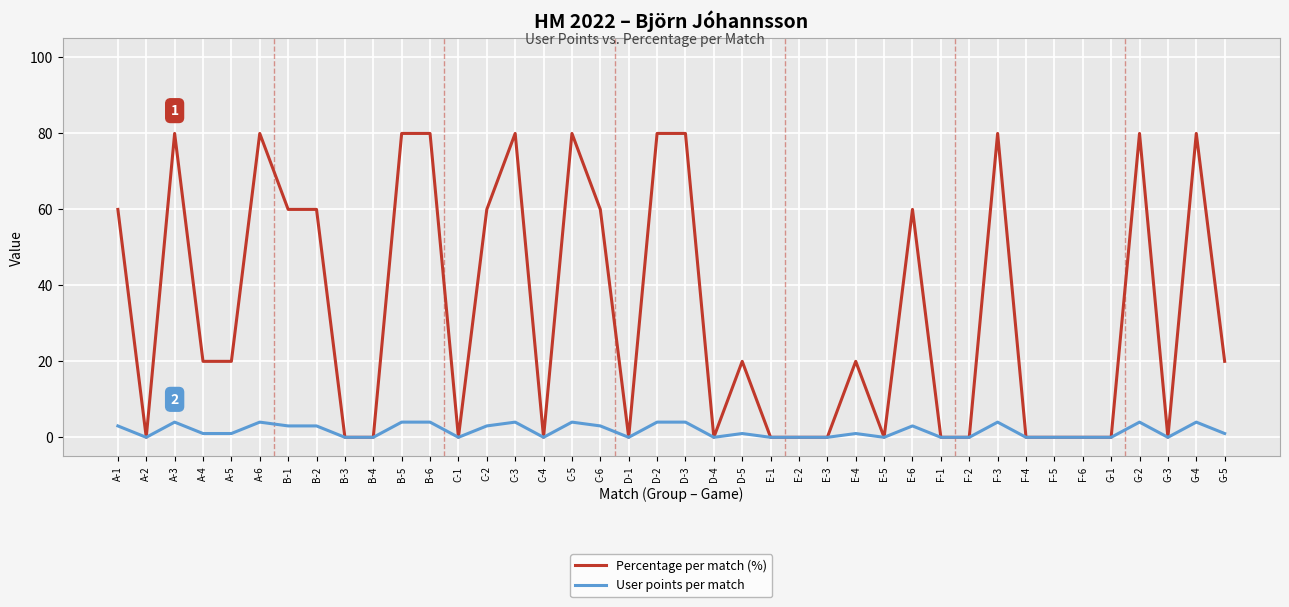

What position from the left is F-4?

33